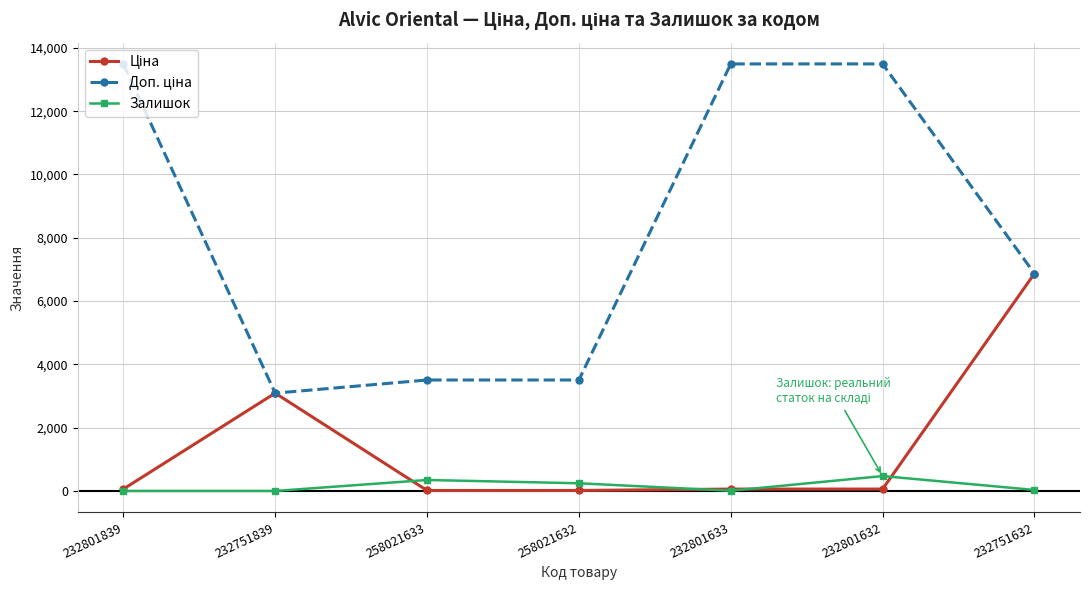

What is the value of the Залишок point at the 6th from the left?

471.0